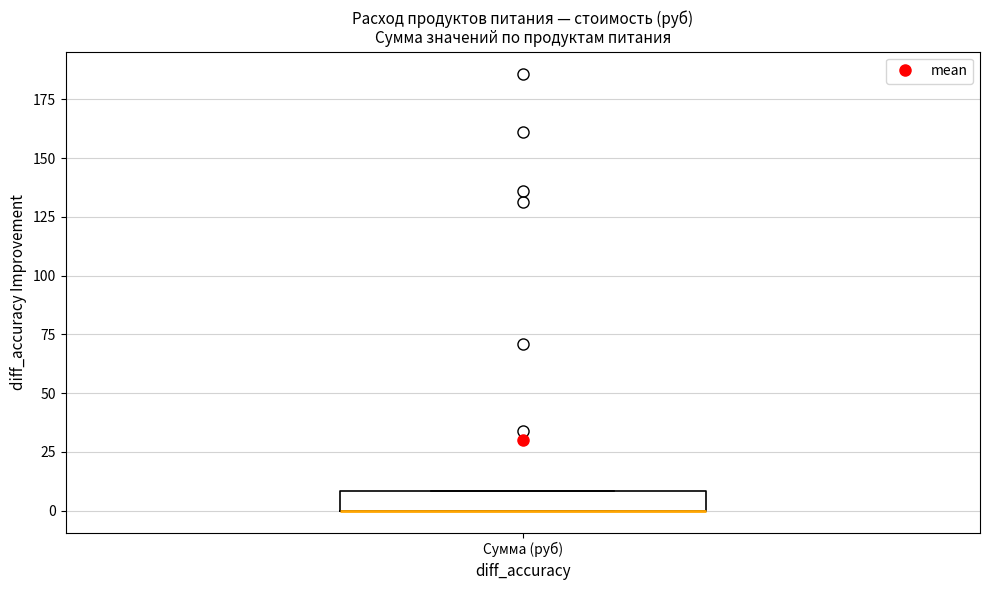

Transcribe this box plot: give where the median line is, the range the box spans, and where the two whiskers end, as read against the y-axis. The values are not printed on the chart, so give them approximately, as read against the axis.

median 0 (drawn on the box's lower edge), box 0 to 10, whiskers 0 to 10